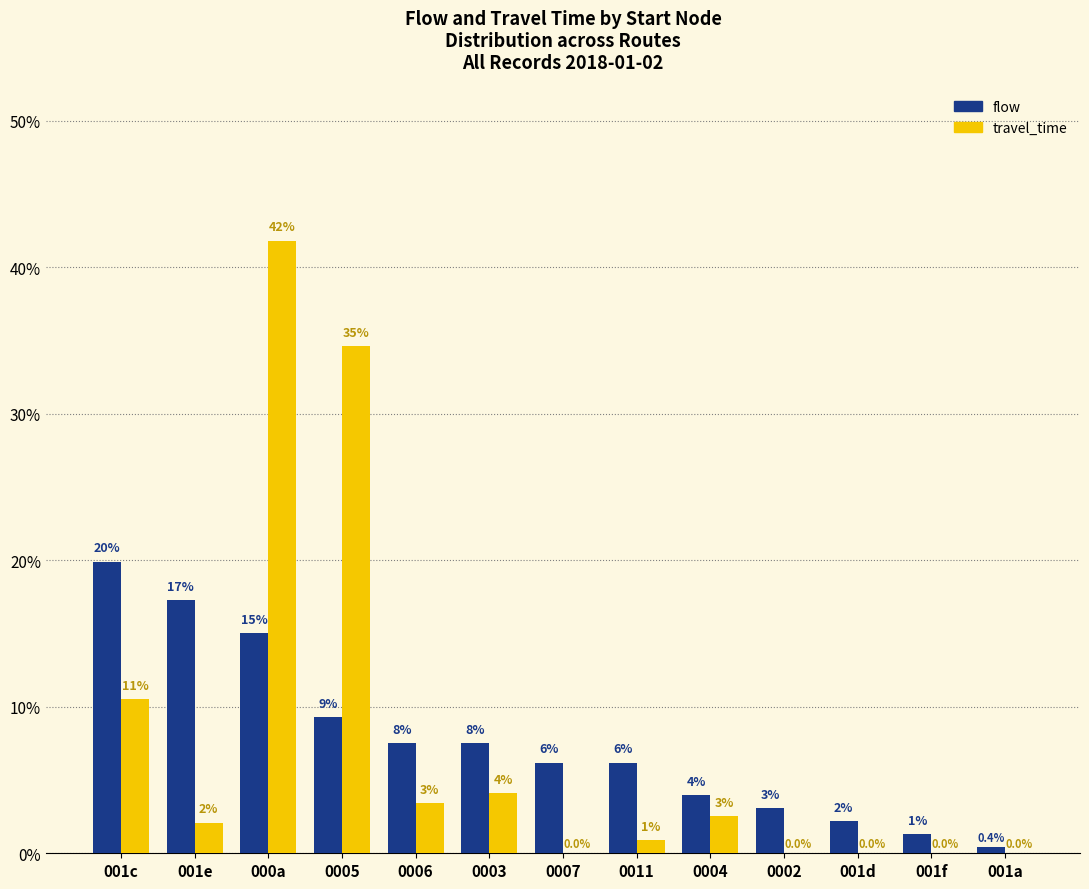

At how many categories does at least one series exceed 7?

6